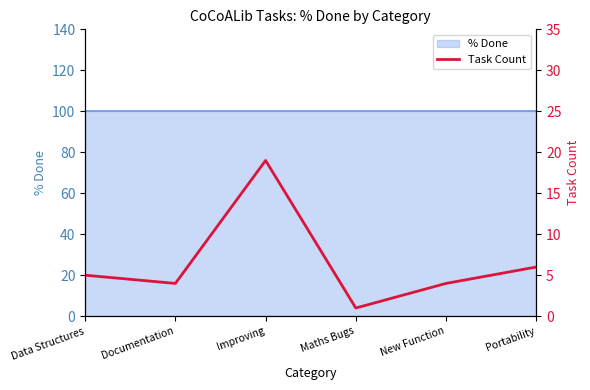

Where is the first local maximum?

Improving